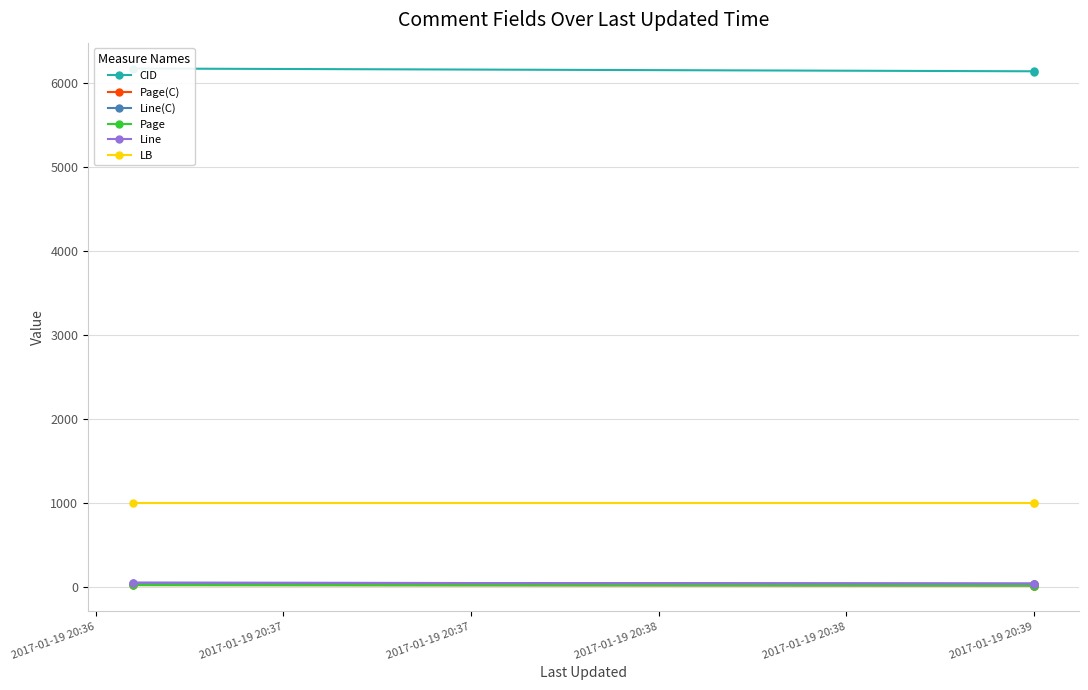

What is the value of the Line point at the 2nd from the left?

38